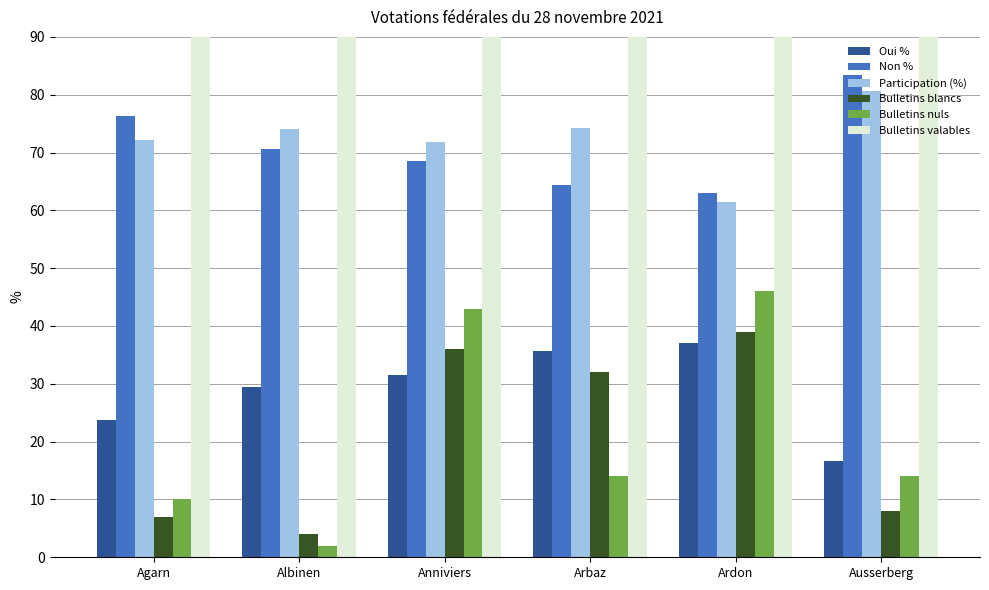

Between Agarn and Ardon, which is larger?

Ardon